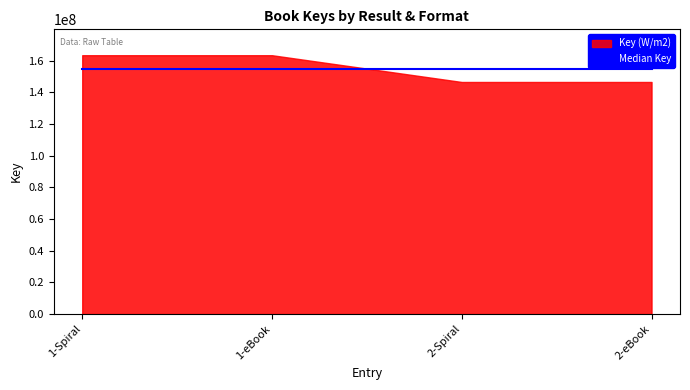

Is it true that the value at 2-Spiral is 68142036?

False